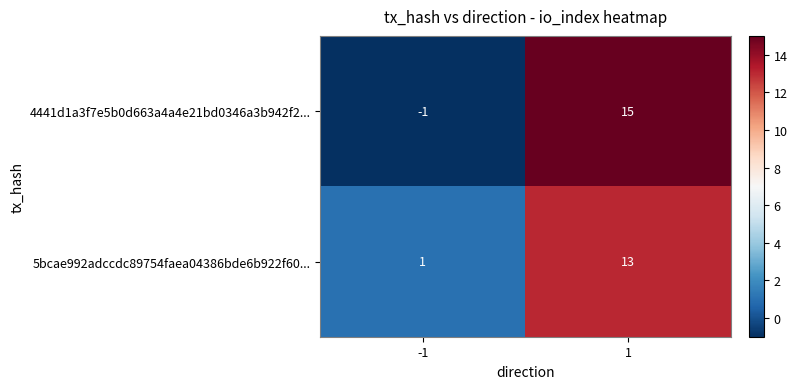

The 4441d1a3f7e5b0d663a4a4e21bd0346a3b942f2... series shows -2 at -1. True or false?

False